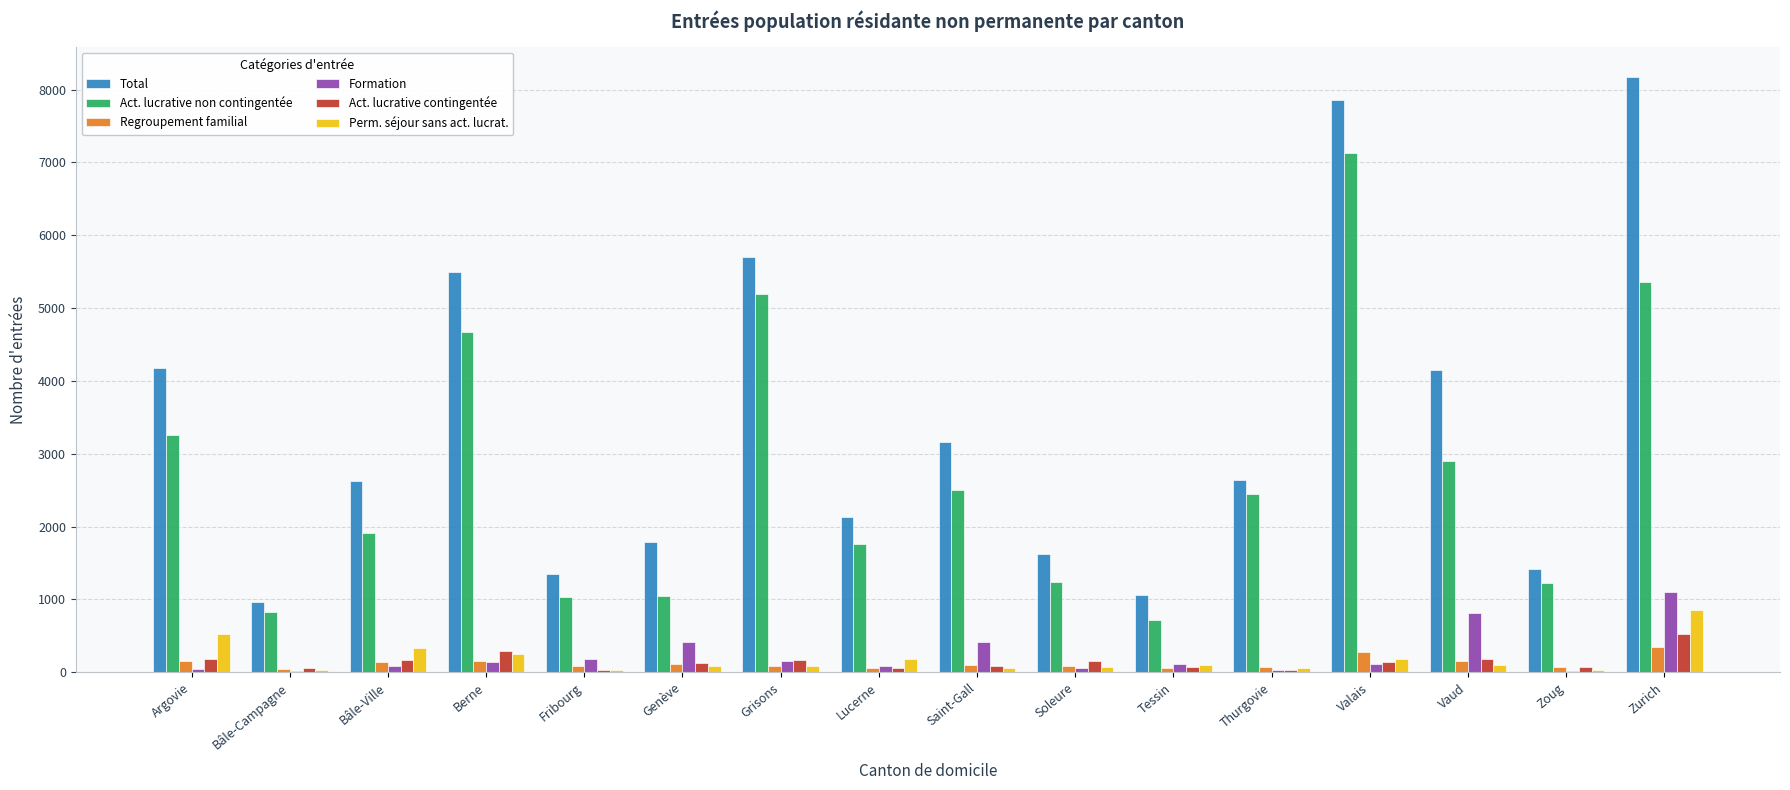

At which category does the chart reach its peak across all series?

Zurich